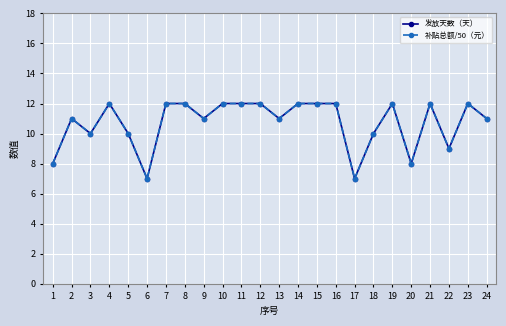

Is this an area chart (filled region under the line)?

No